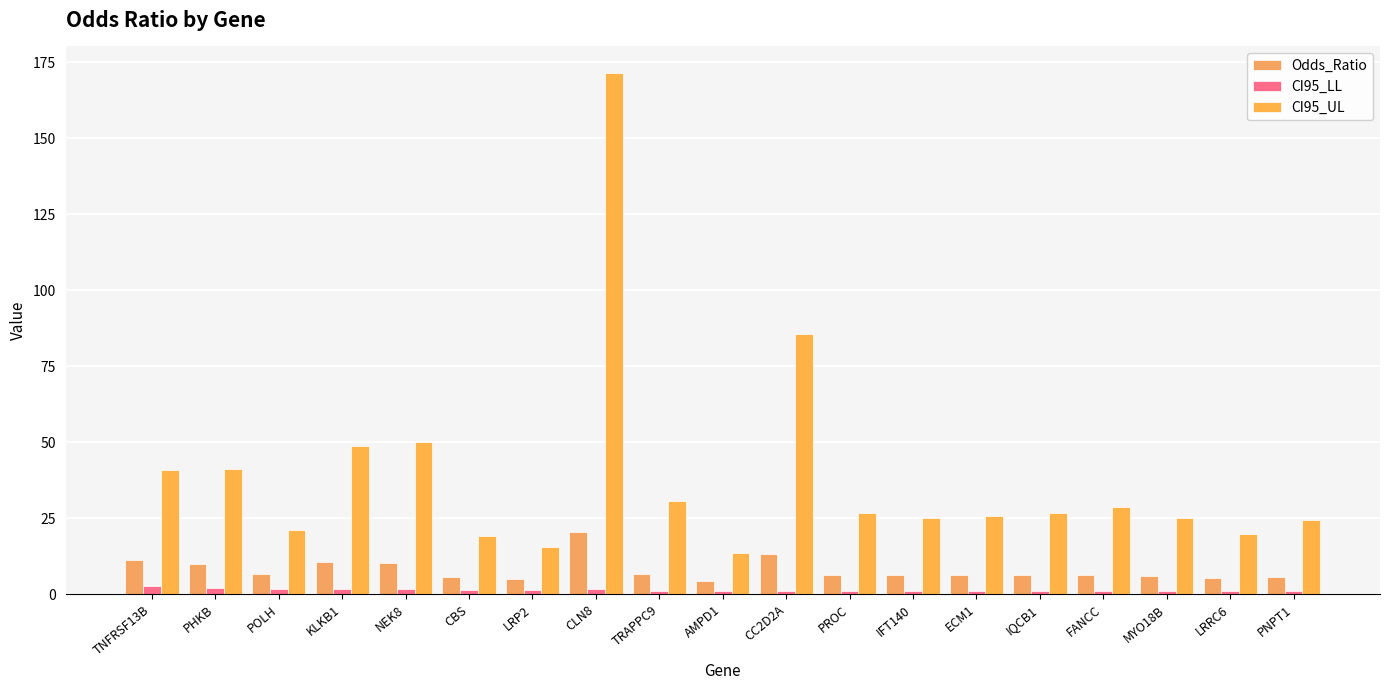

Reading right to left, extract all data points from this chart.

Odds_Ratio: 5.8	5.4	6.0	6.3	6.3	6.3	6.2	6.4	13.2	4.4	6.7	20.4	5.2	5.8	10.2	10.5	6.8	9.9	11.2
CI95_LL: 1.0	1.0	1.1	1.1	1.1	1.1	1.1	1.1	1.2	1.1	1.2	1.6	1.3	1.4	1.7	1.8	1.7	2.2	2.6
CI95_UL: 24.5	19.7	25.1	28.5	26.9	25.7	25.0	26.8	85.7	13.7	30.6	171.7	15.7	19.1	50.2	48.7	21.2	41.3	41.0